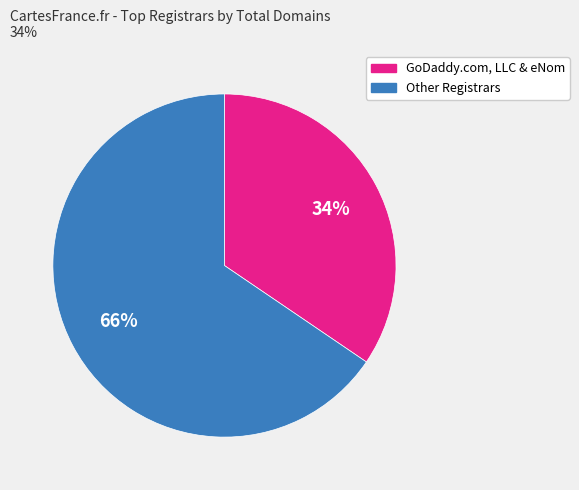

Is there any slice that represents more than half of the pie?

Yes